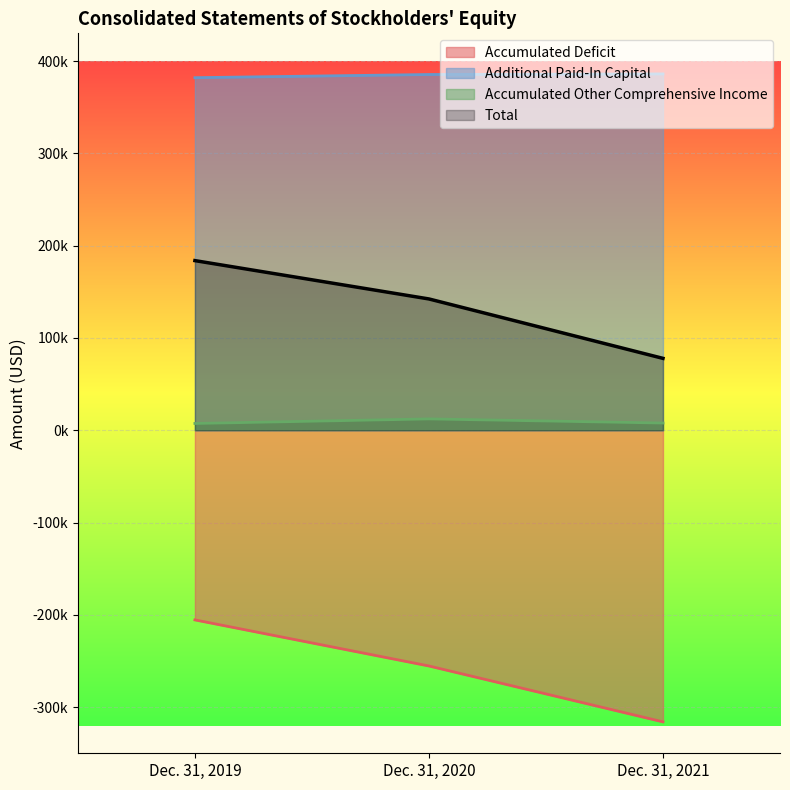

Is it true that Accumulated Other Comprehensive Income equals 12254 at Dec. 31, 2020?

True